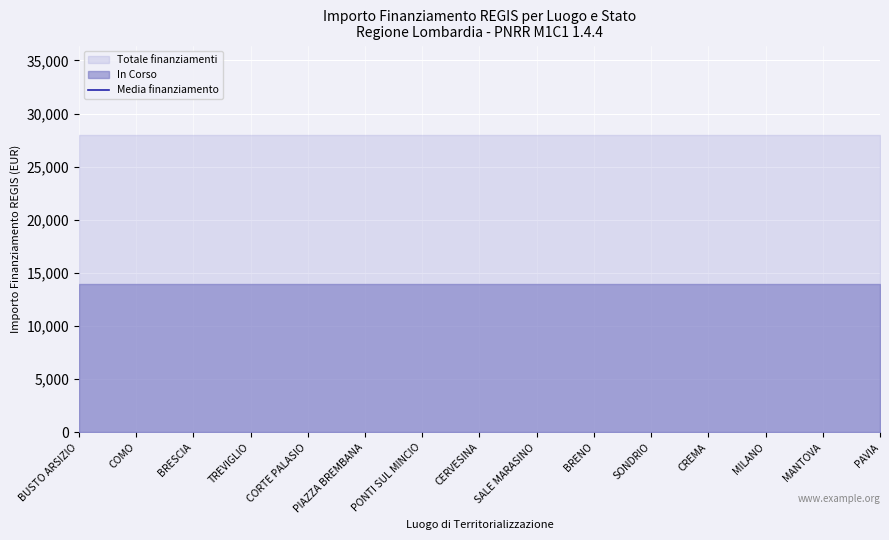

True or false: In Corso and Concluso cross at least once.

False